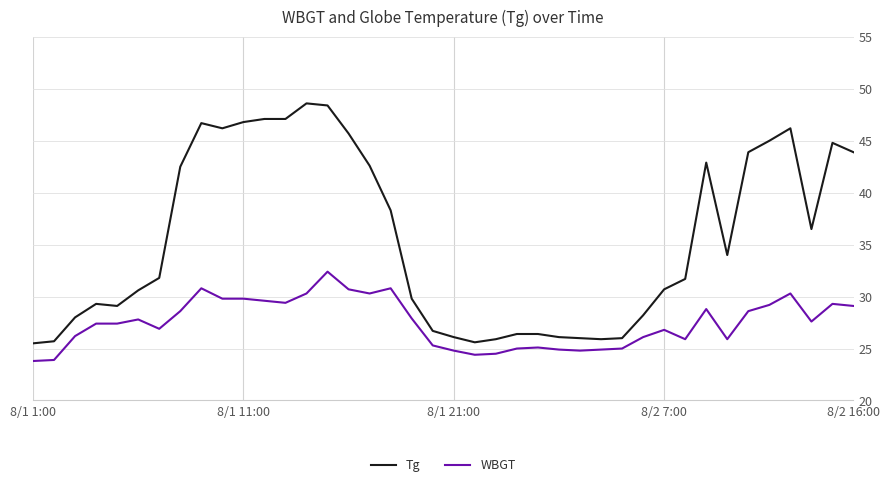

Which series has the largest range (max minus min)?

Tg